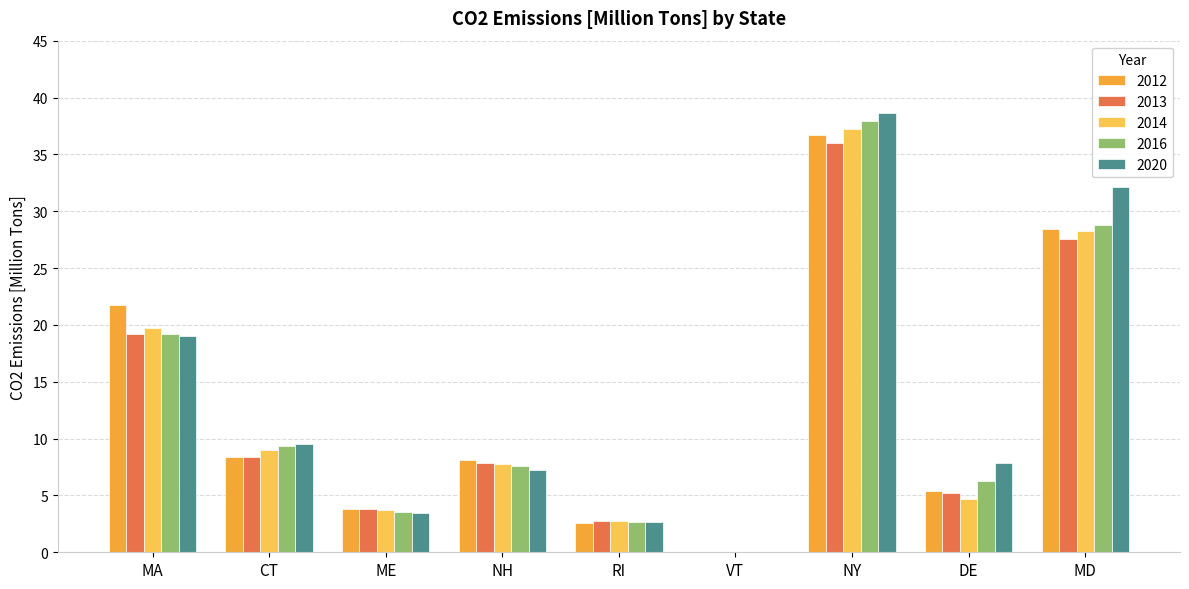

How many categories are shown in the chart?

9